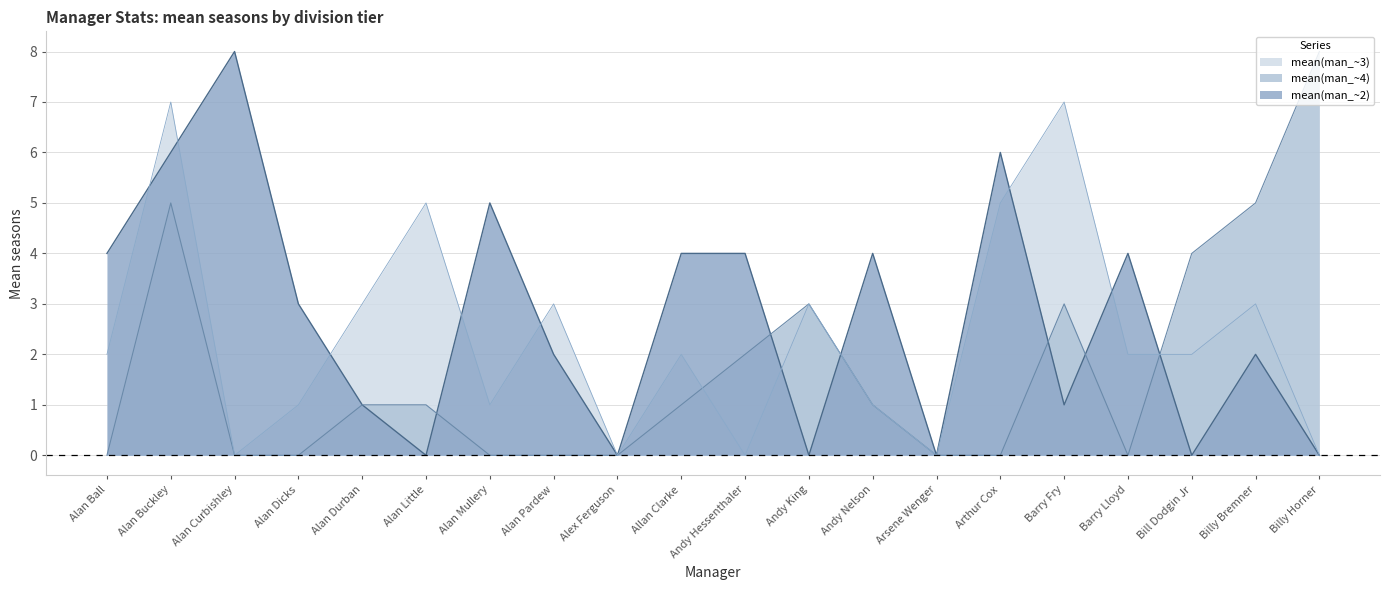

Is the value of mean(man_~3) at Barry Lloyd greater than the value of mean(man_~4) at Andy Nelson?

Yes